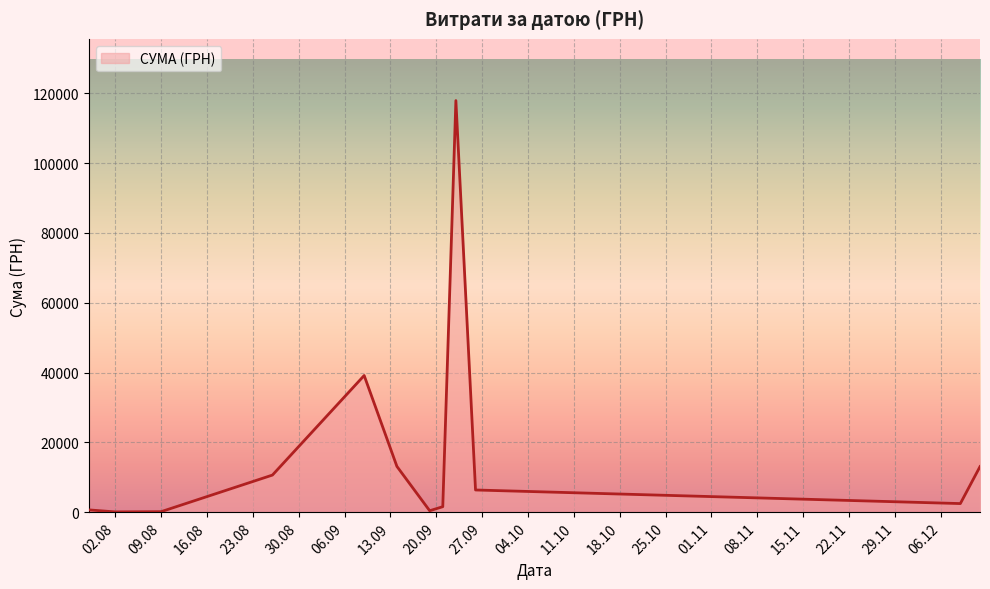

What is the difference between the maximum and minimum values?

117838.4